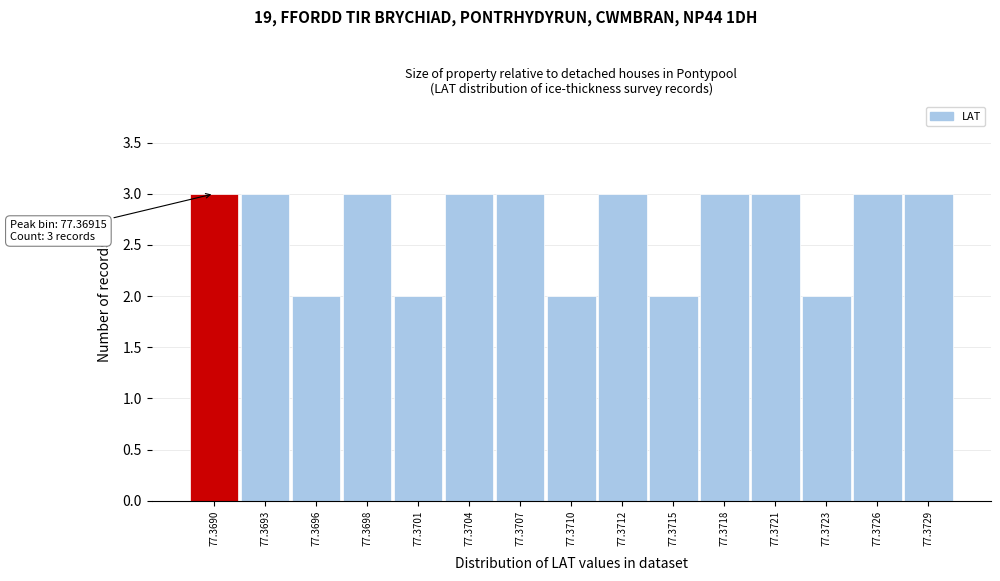

Reading left to right, list all the values displayed in this chart.

3	3	2	3	2	3	3	2	3	2	3	3	2	3	3